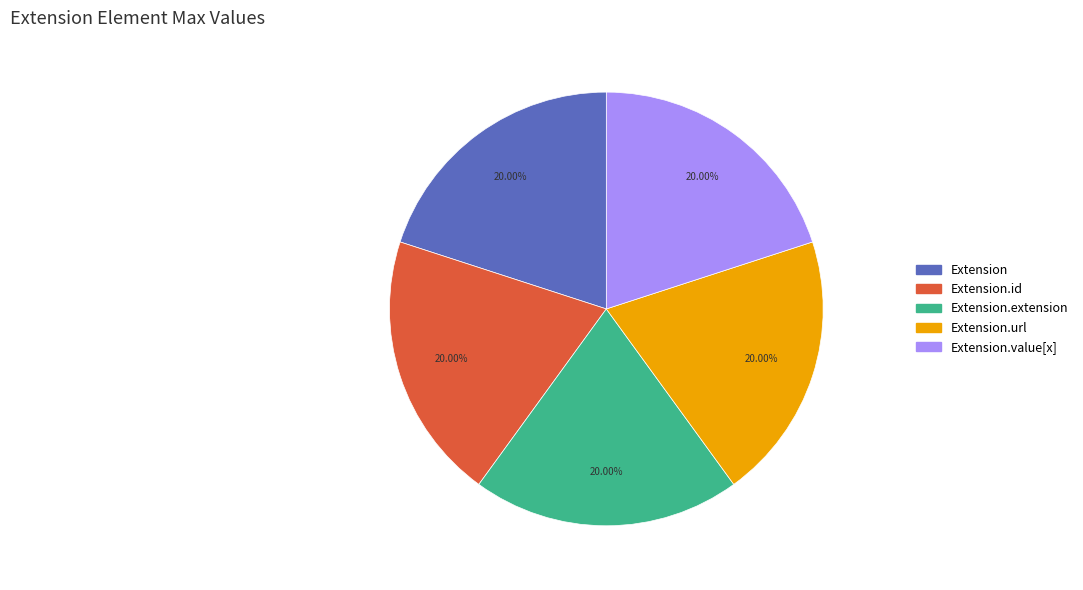

Is there a majority slice in this chart?

No